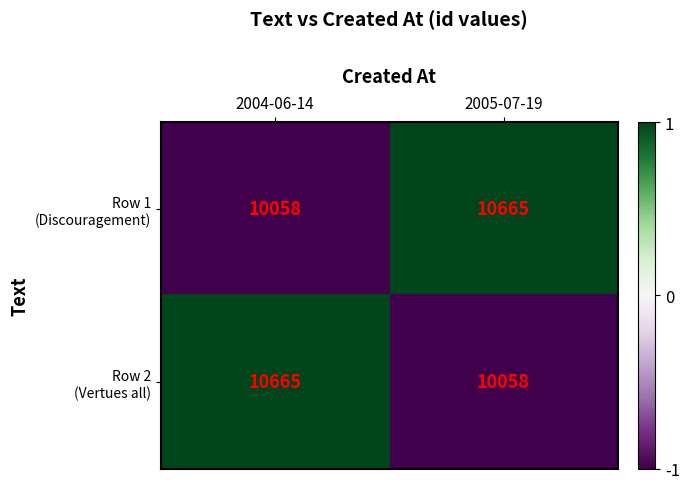

What is the difference between the highest and lowest values at 2005-07-19?

607